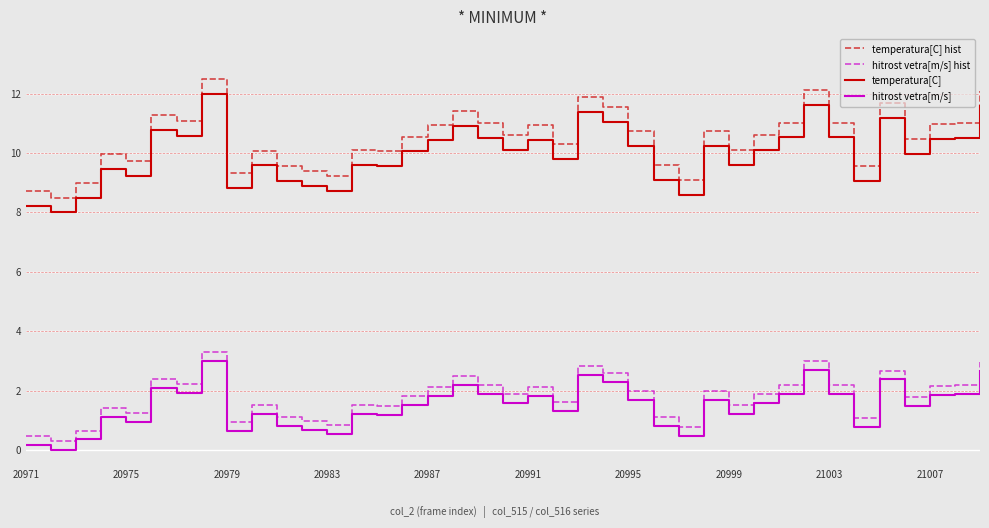

True or false: temperatura[C] and hitrost vetra[m/s] cross at least once.

False